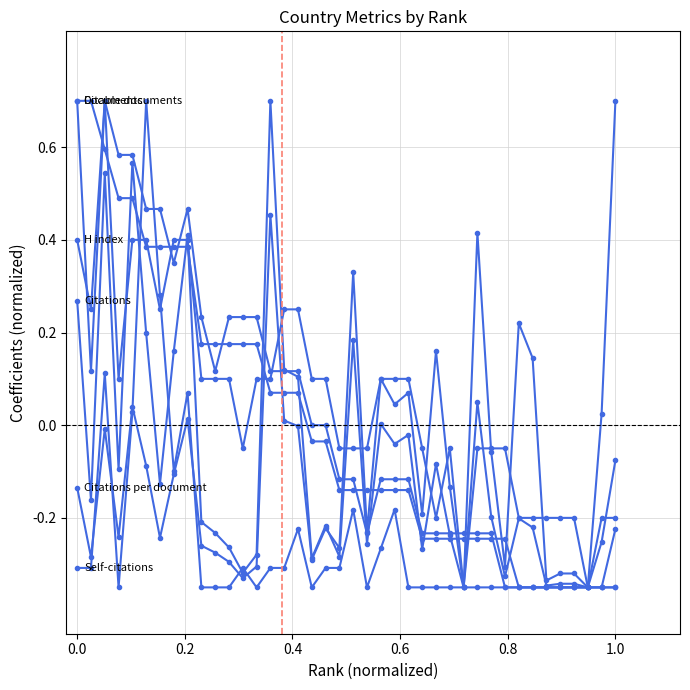

Is it true that Citations per document equals -0.4 at 26?

False